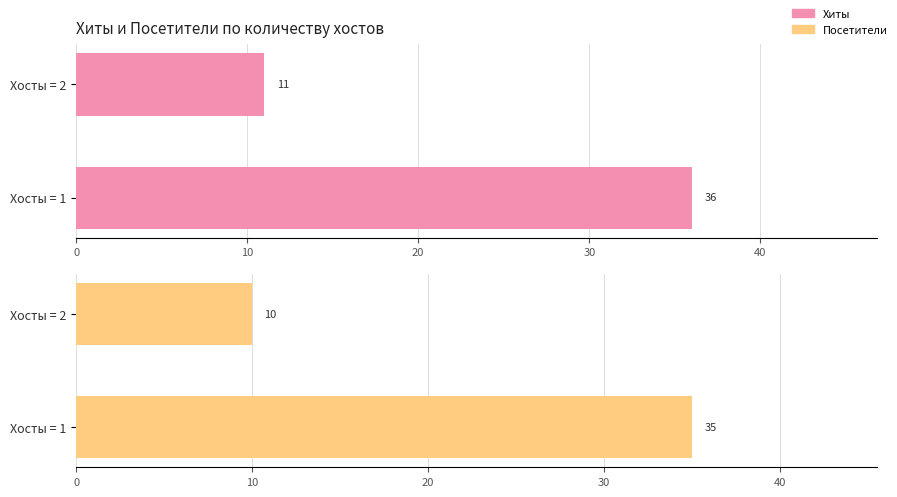

What is the greatest value displayed?

36